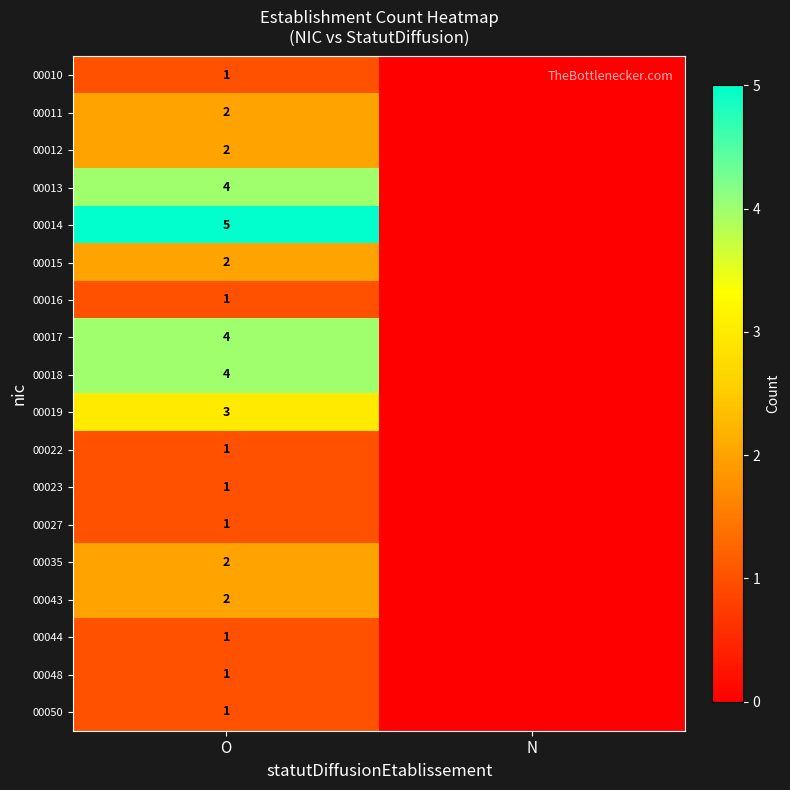

Which has a higher value, N or O?

O